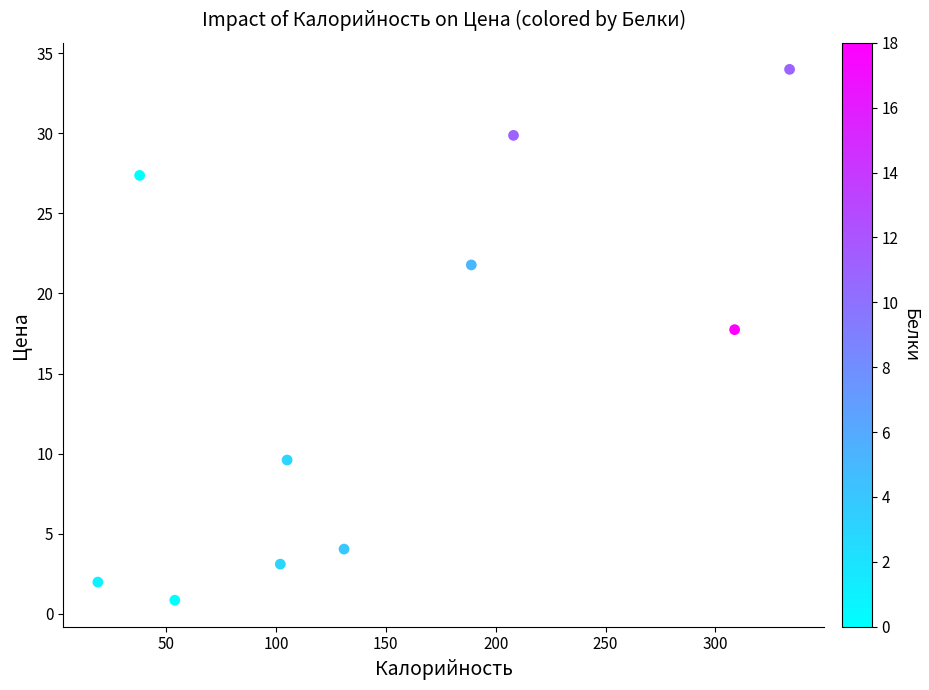

What is the average X value?

148.8